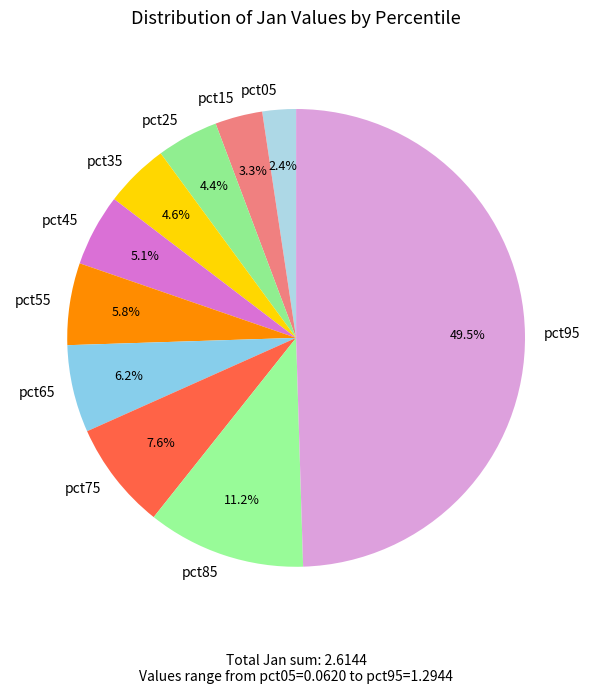

How many segments does this pie chart have?

10